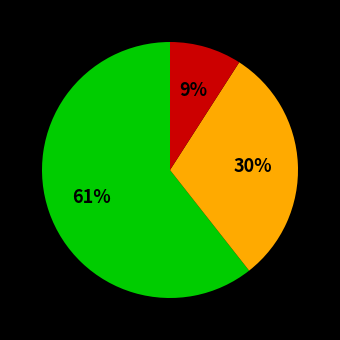

To the nearest percent, what is the difference between the largest and smallest slice percentages?

52%